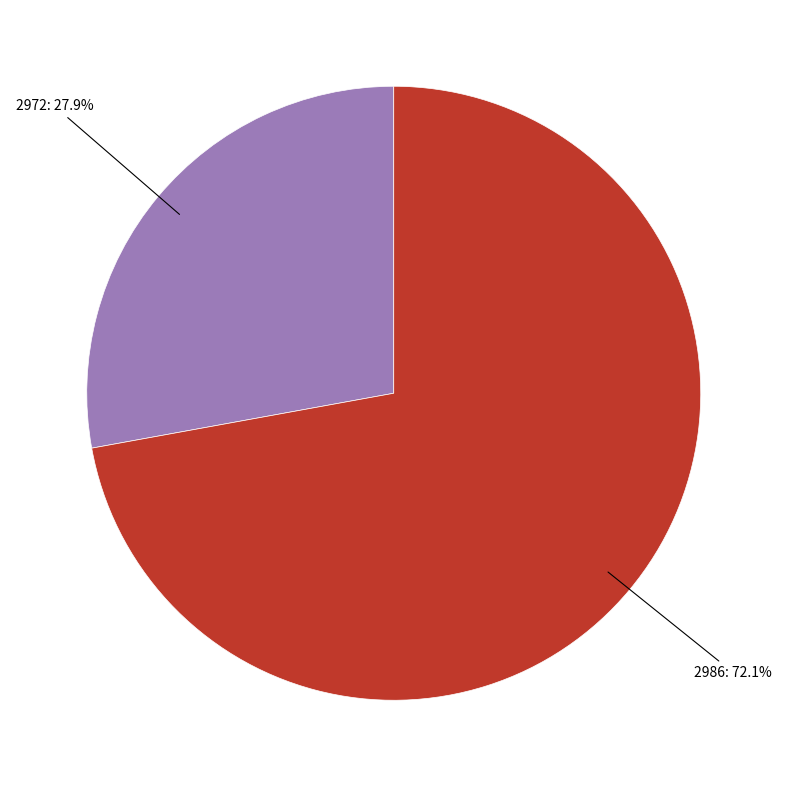

Which category accounts for the majority?

2986